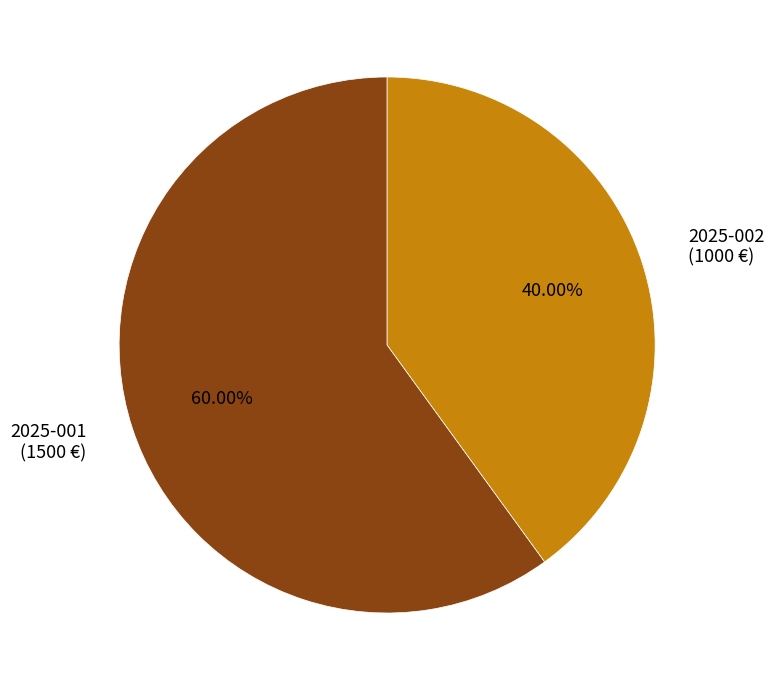

Rank the categories by value from lowest to highest.

2025-002, 2025-001